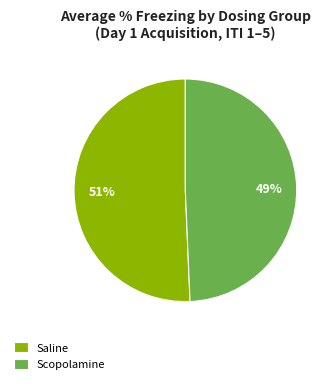

What is the ratio of the value at Scopolamine to the value at Saline?

1.0